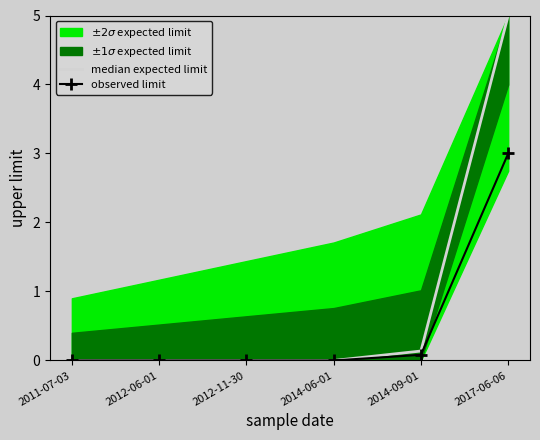

Which has a higher value, 2014-09-01 or 2014-06-01?

2014-09-01